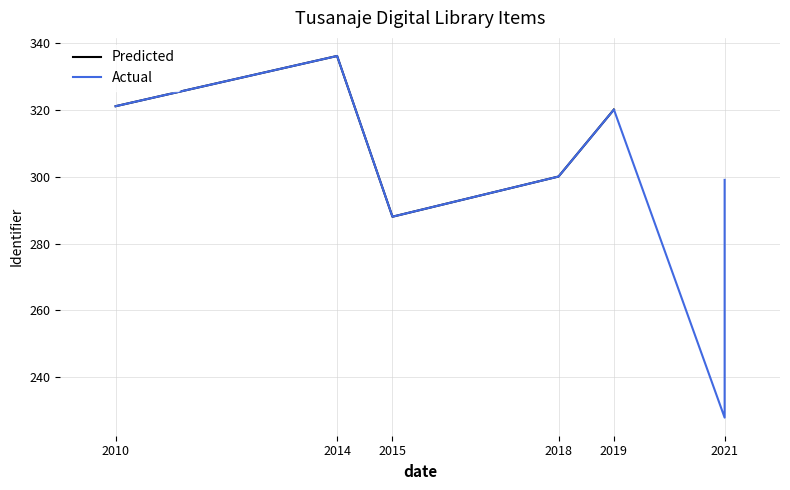

What is the approximate value of Predicted at 2015?

288